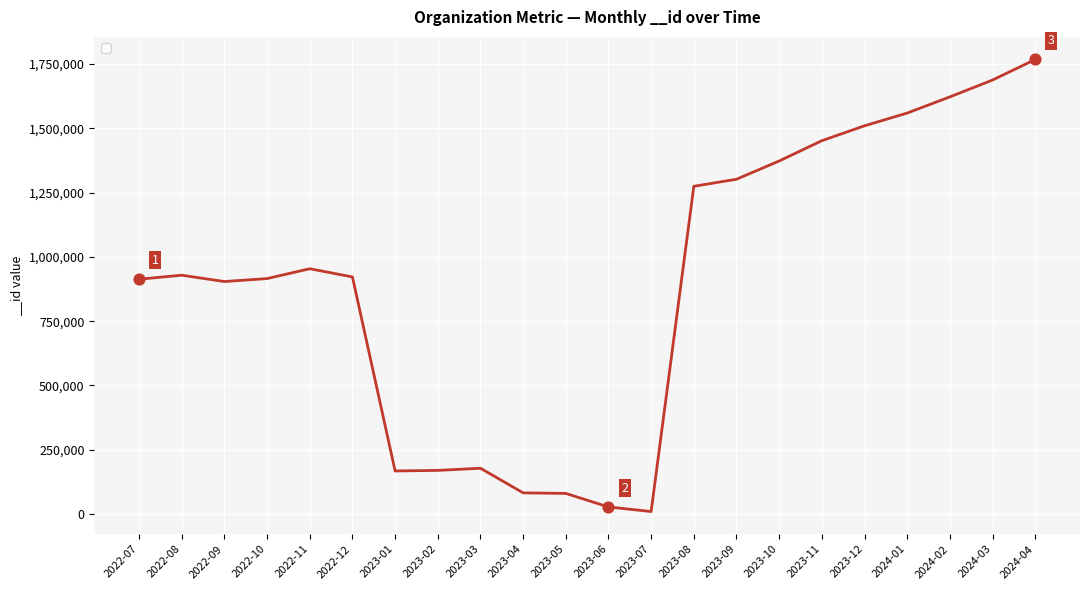

Between 2023-08 and 2023-01, which is larger?

2023-08